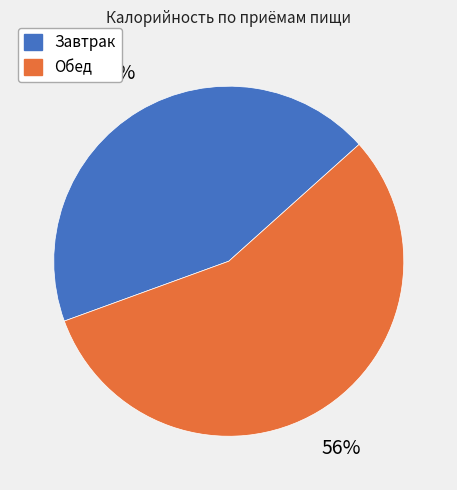

What is the smallest slice in the pie chart?

Завтрак